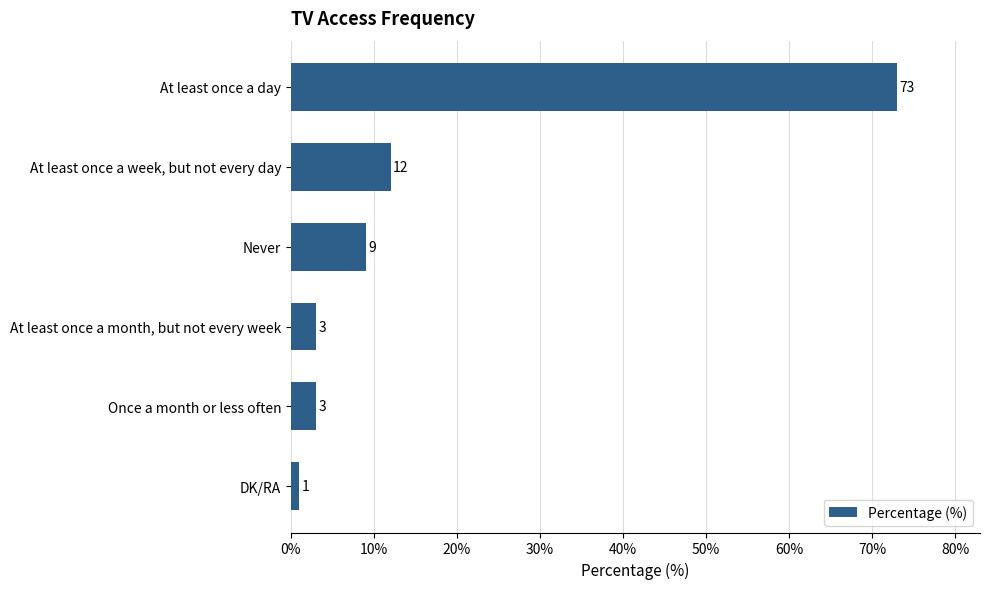

The value at At least once a day is 73. True or false?

True